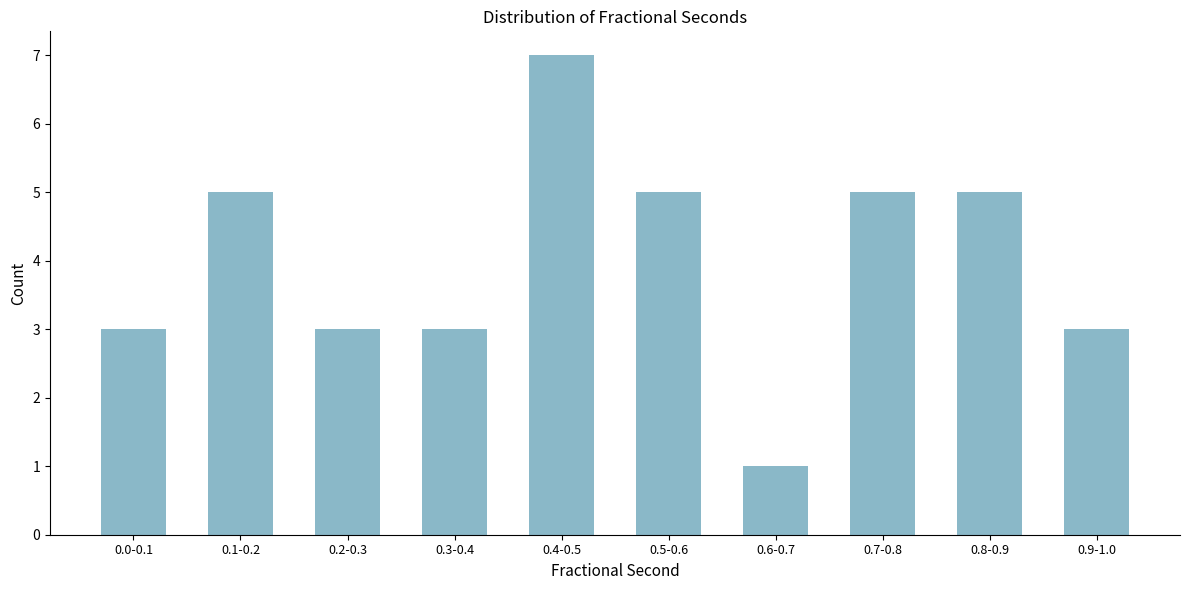

Reading right to left, extract all data points from this chart.

0.9-1.0=3	0.8-0.9=5	0.7-0.8=5	0.6-0.7=1	0.5-0.6=5	0.4-0.5=7	0.3-0.4=3	0.2-0.3=3	0.1-0.2=5	0.0-0.1=3